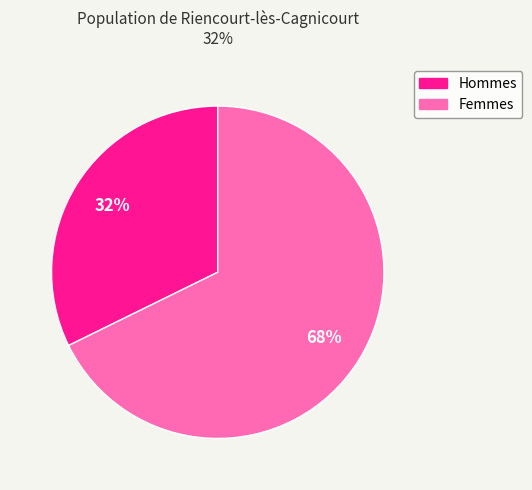

The Femmes slice represents 82% of the pie. True or false?

False